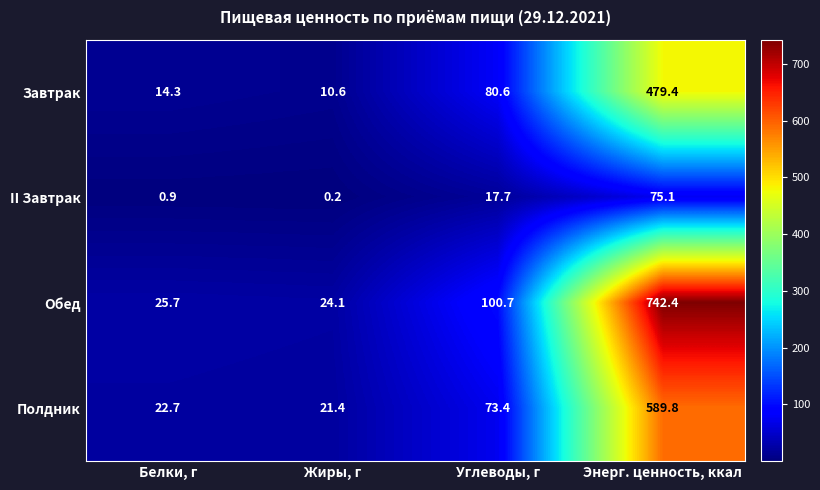

What is the approximate value of II Завтрак at Углеводы, г?

17.7